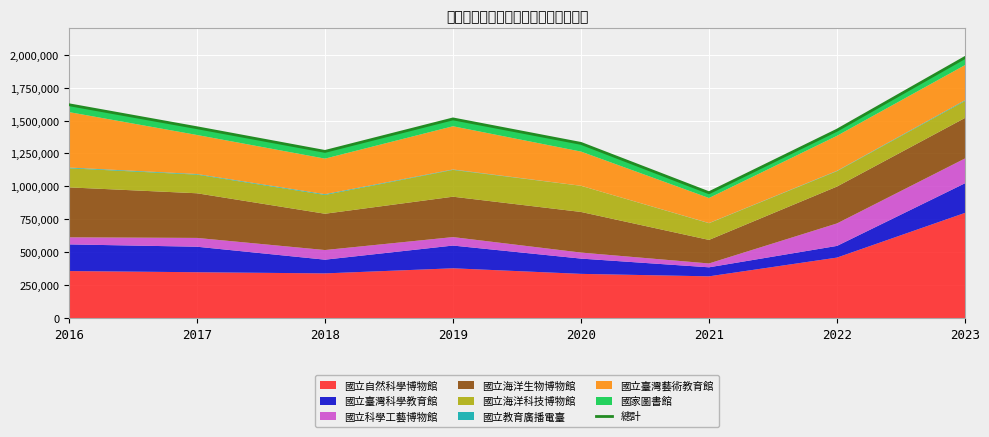

Rank the categories by value from lowest to highest.

2021, 2018, 2020, 2022, 2017, 2019, 2016, 2023